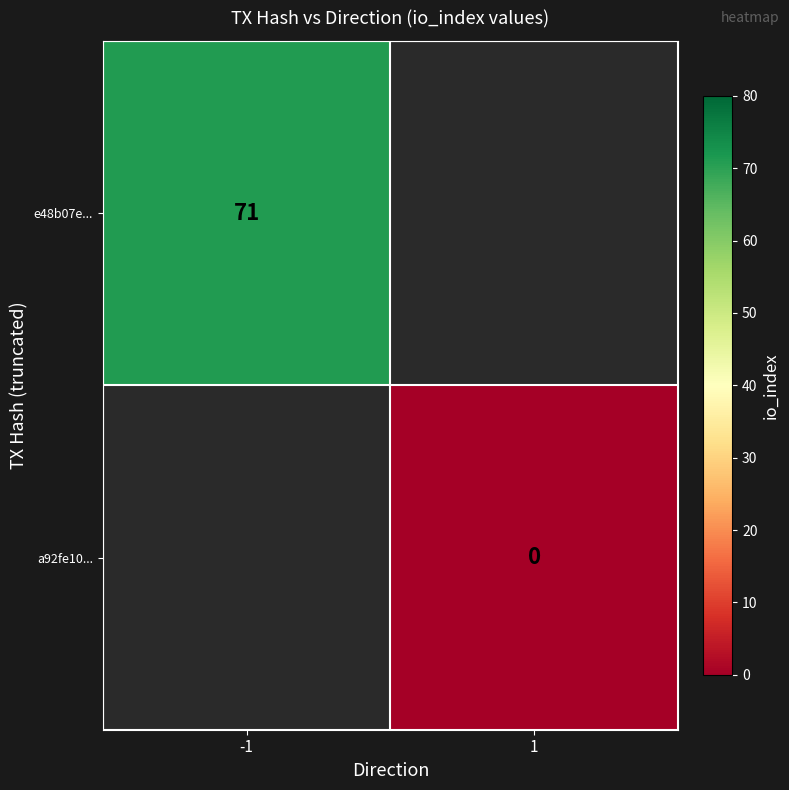

The value of e48b07e... at -1 is 71. True or false?

True